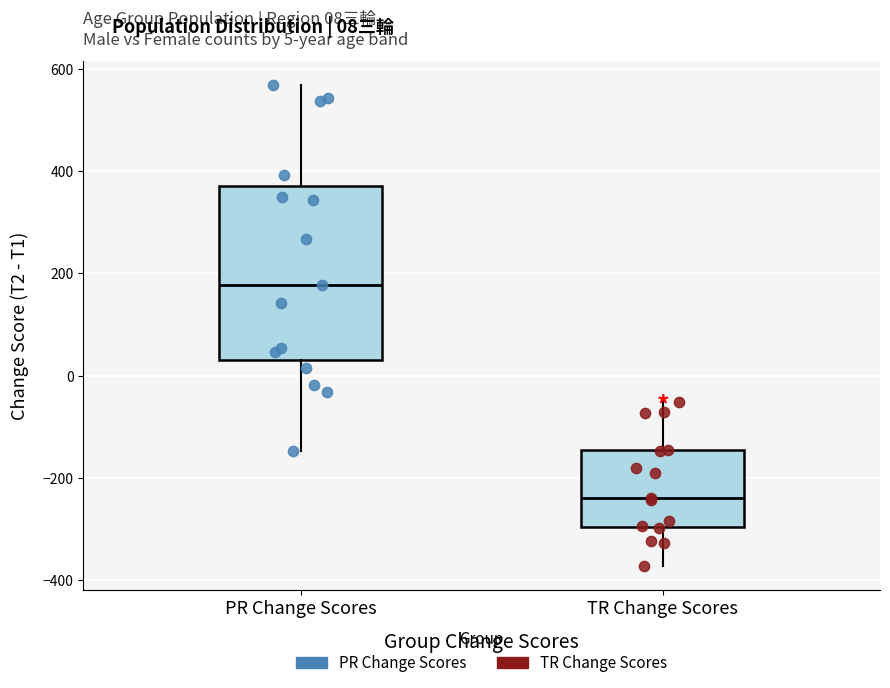

Comparing the boxes themselves (not the whiskers), which one is the tallest?

PR Change Scores